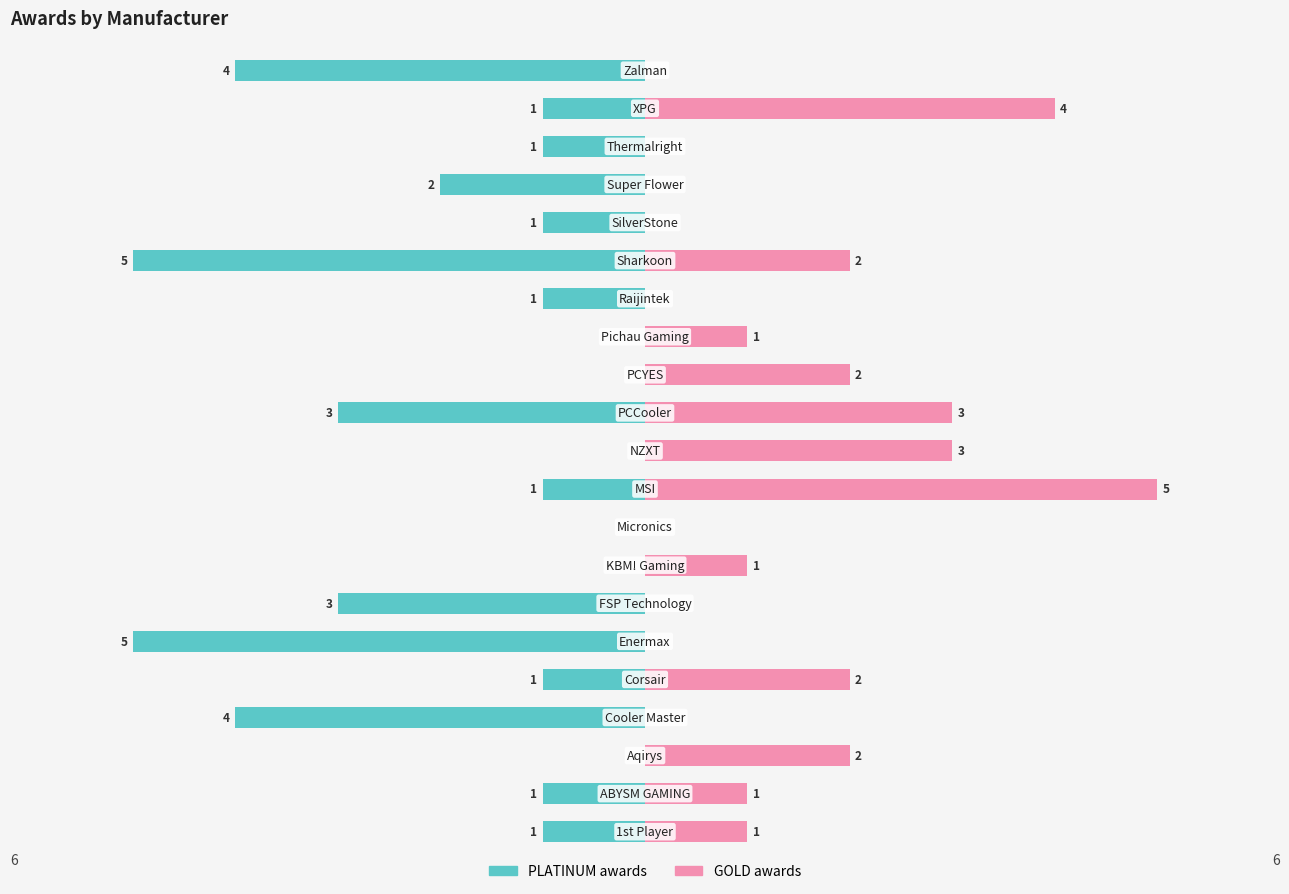

The PLATINUM series shows -2 at 13. True or false?

False